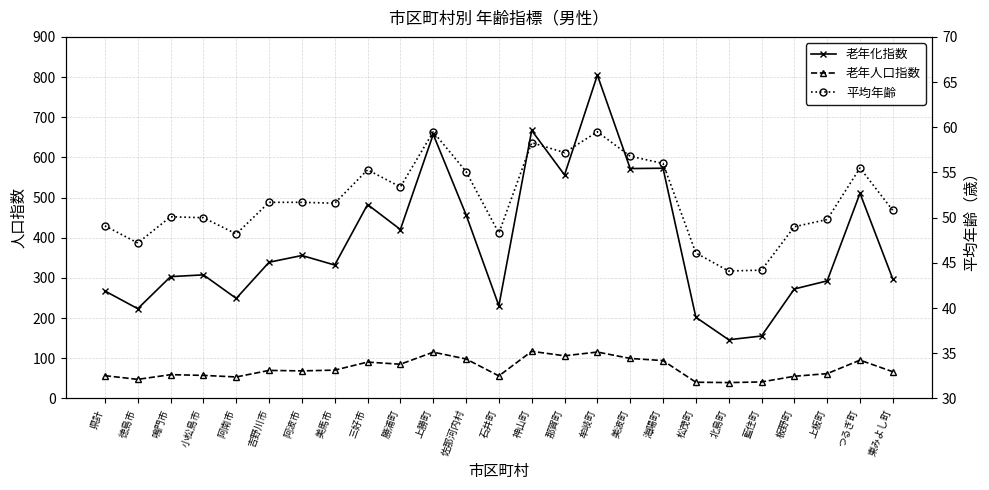

Where does the 平均年齢 series first go above 51?

吉野川市